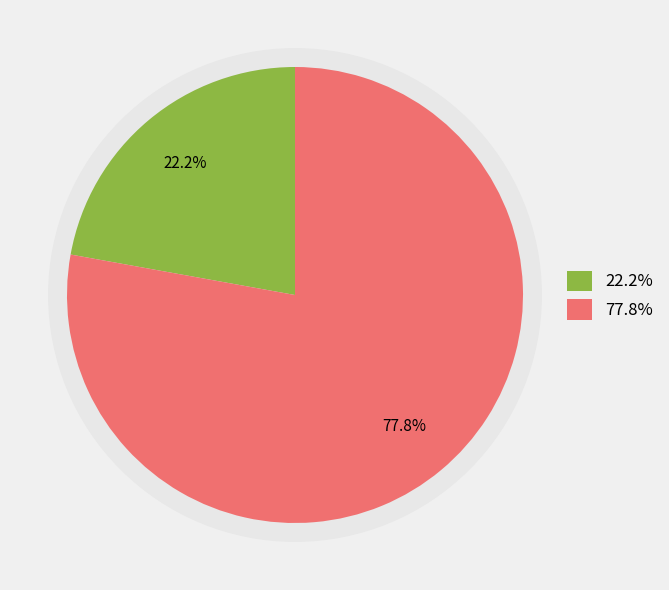

To the nearest percent, what is the difference between the largest and smallest slice percentages?

56%